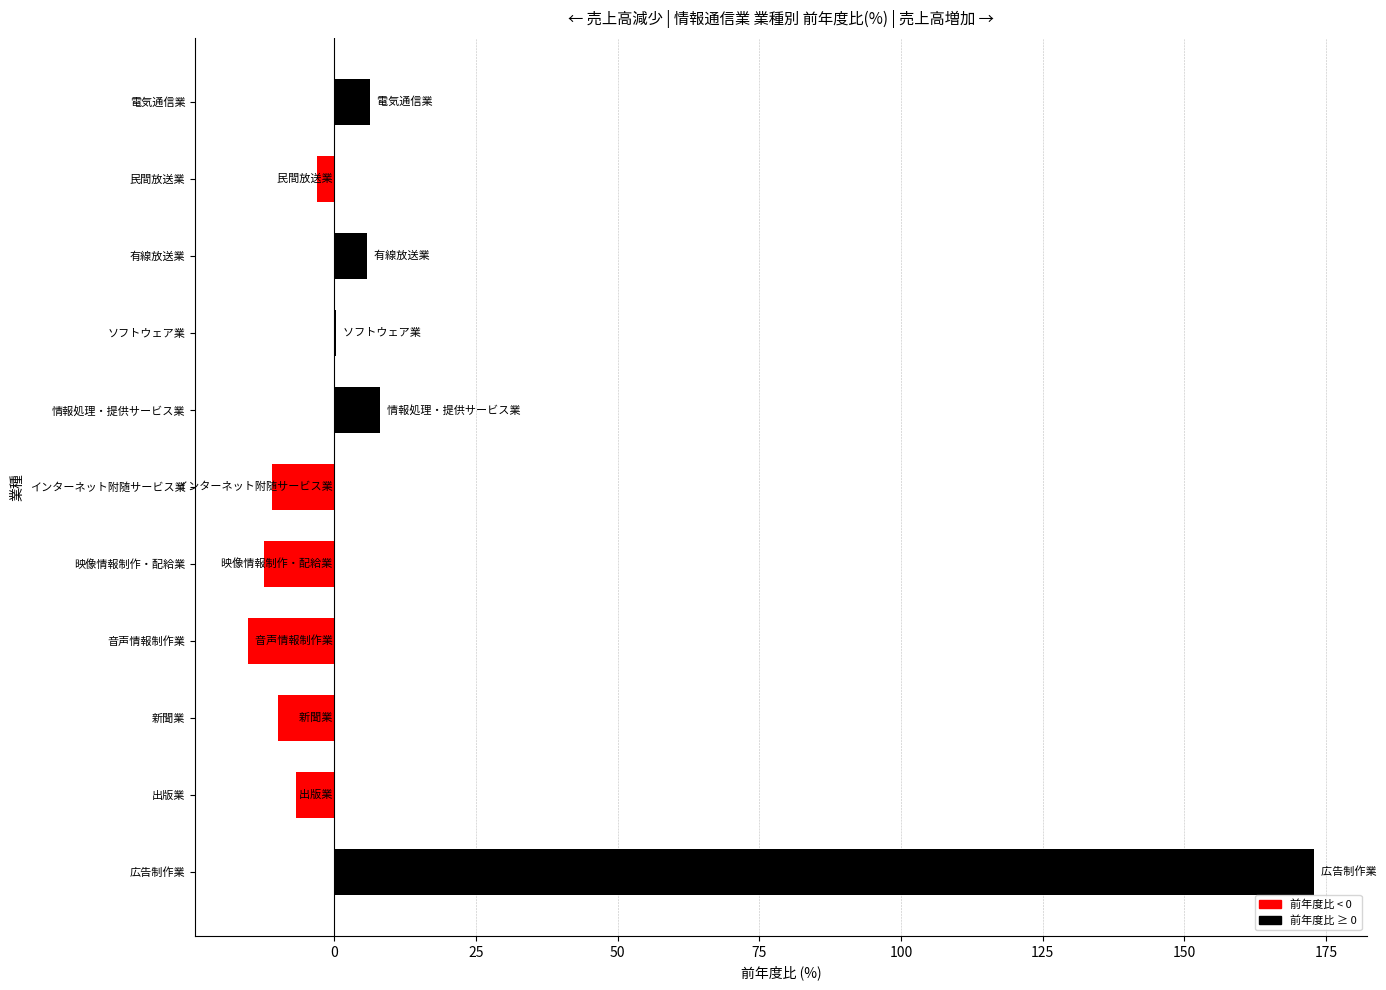

What is the sum of all values?

135.0